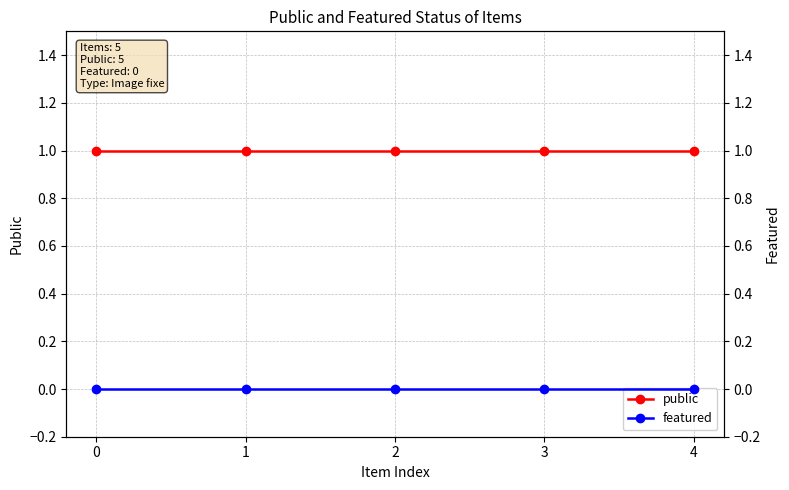

Which series has the largest total across all categories?

public